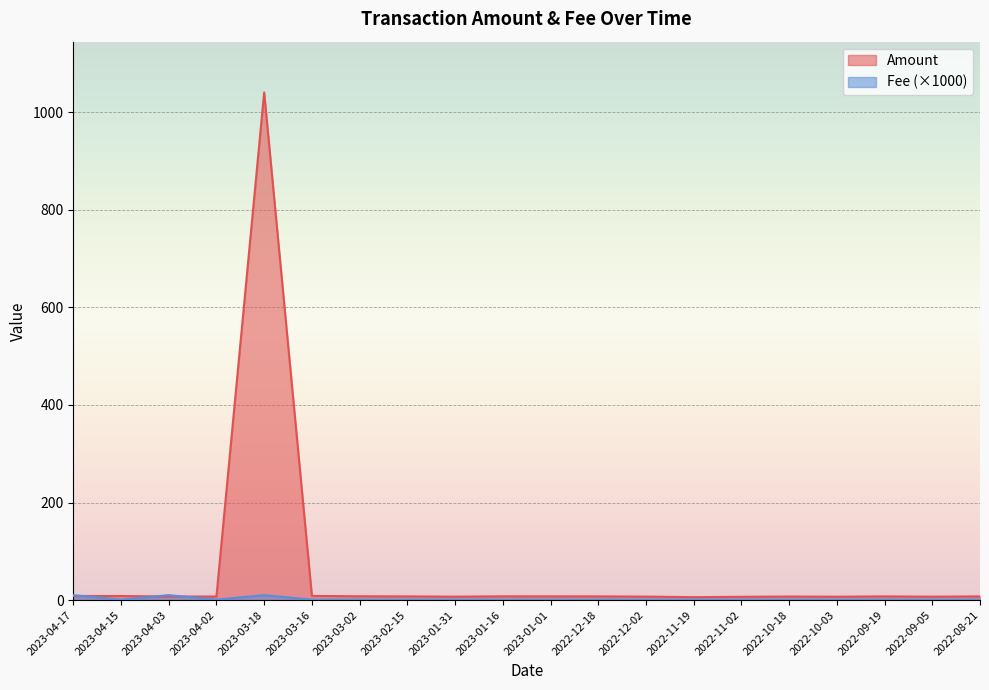

Which series has the largest range (max minus min)?

Amount